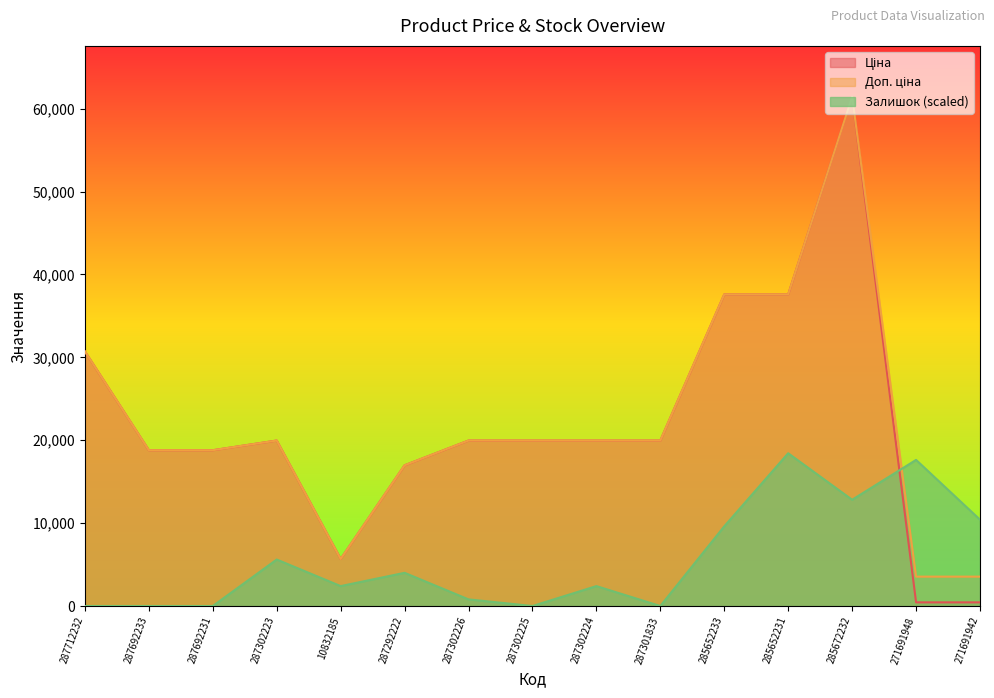

What is the difference between the second highest and minimum values in the Ціна series?

37150.5